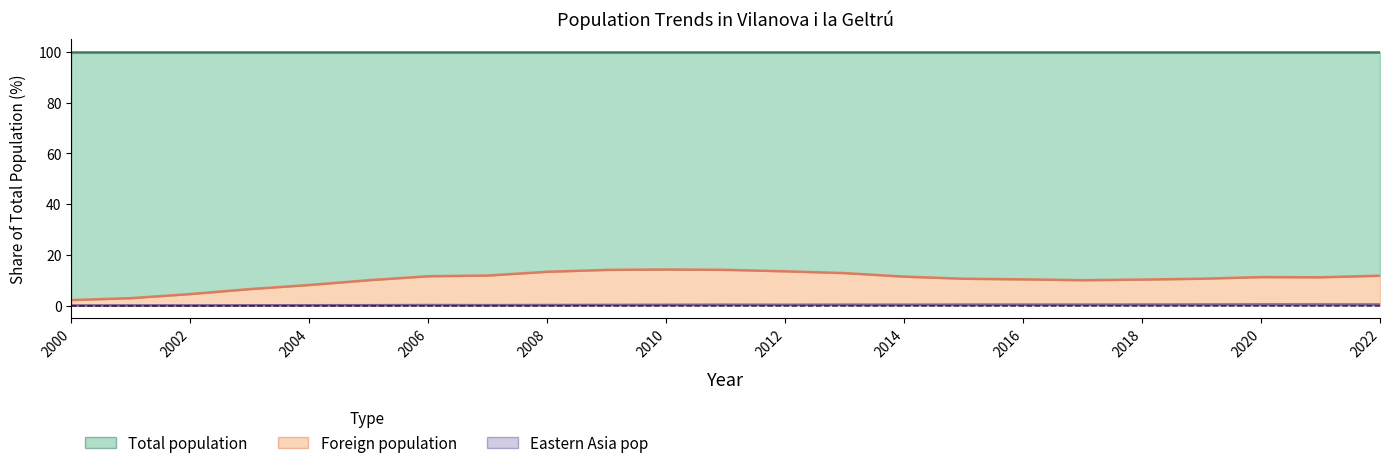

Which label corresponds to the largest value in the chart?

2010